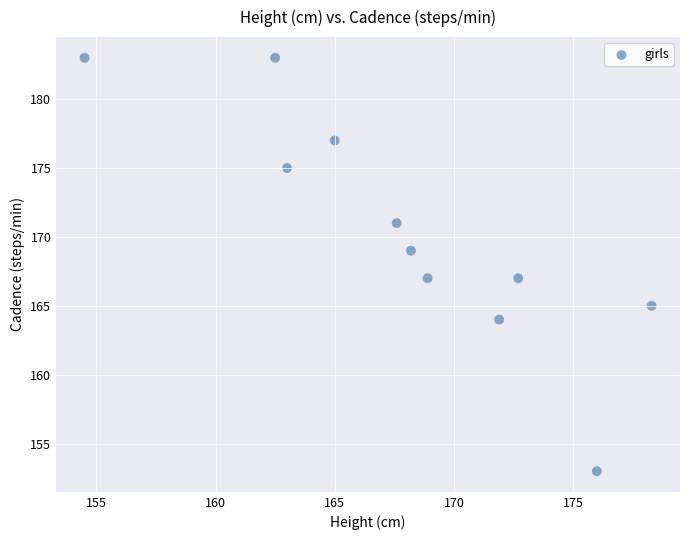

What is the average Y value?

170